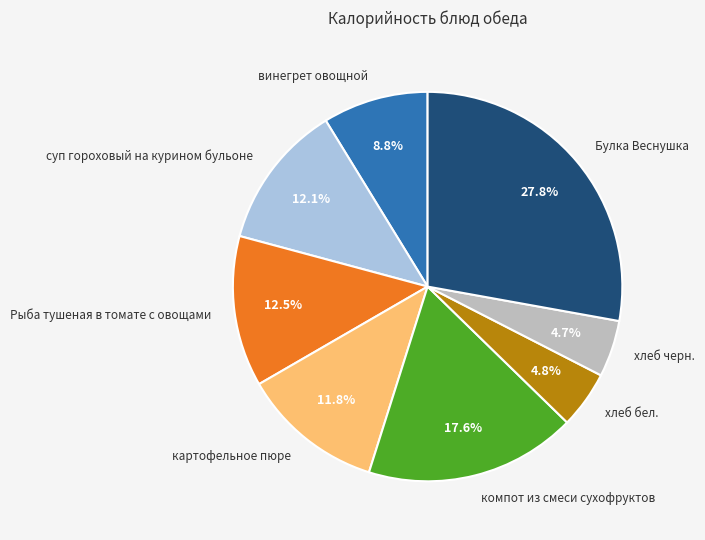

Approximately how many times larger is the value at хлеб бел. compared to суп гороховый на курином бульоне?

0.4